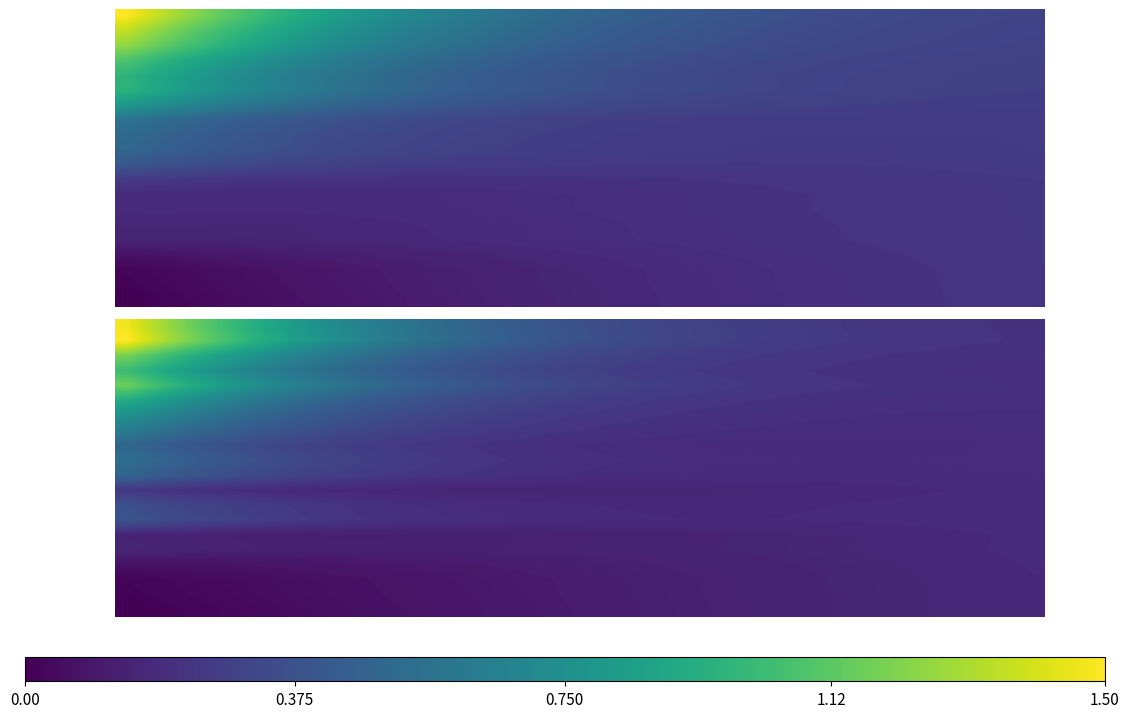

At how many categories does at least one series exceed 0?

40